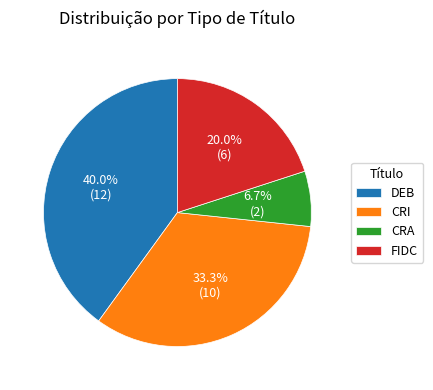

What percentage is the CRA slice, to the nearest percent?

7%